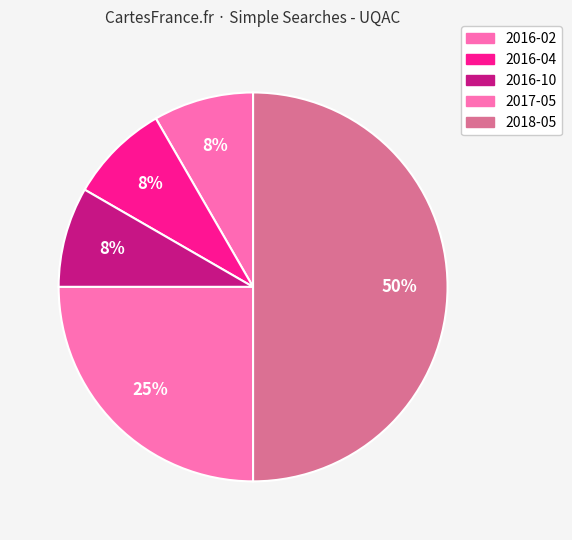

To the nearest percent, what is the difference between the 2017-05 and 2016-10 slice percentages?

17%